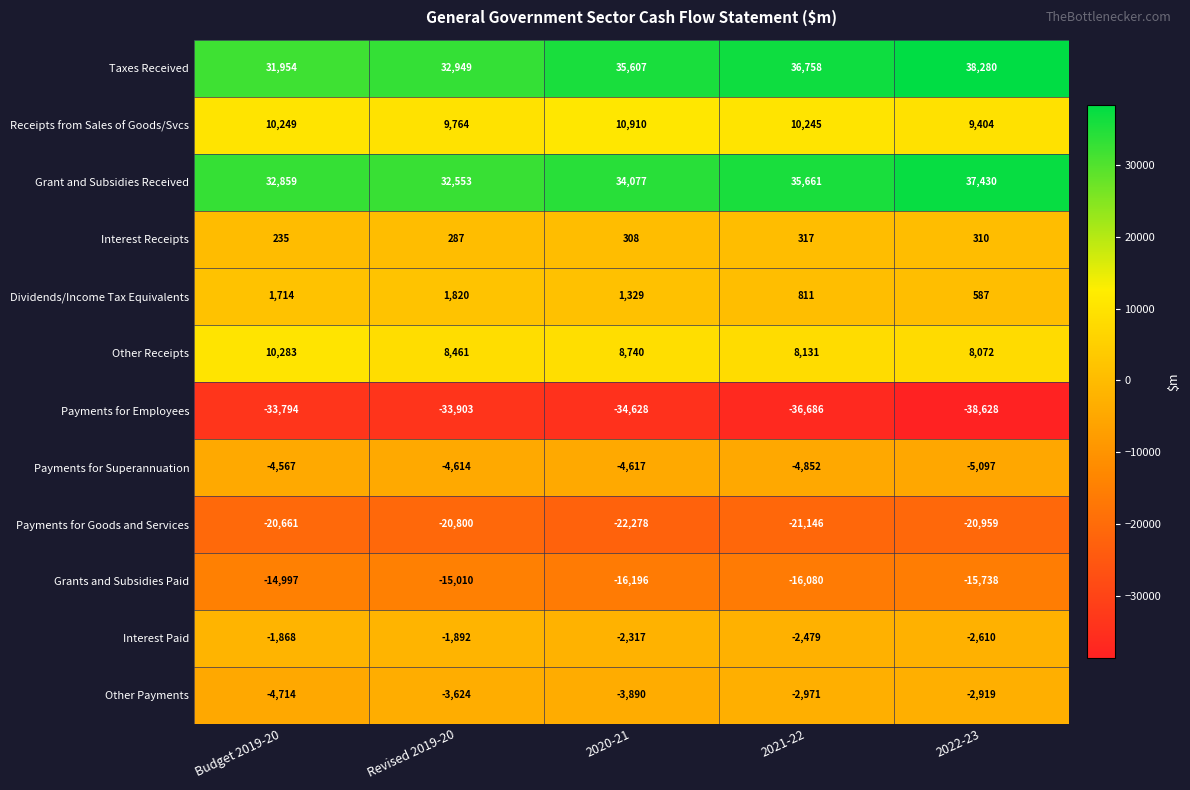

At which category is the sum across all series the highest?

2022-23